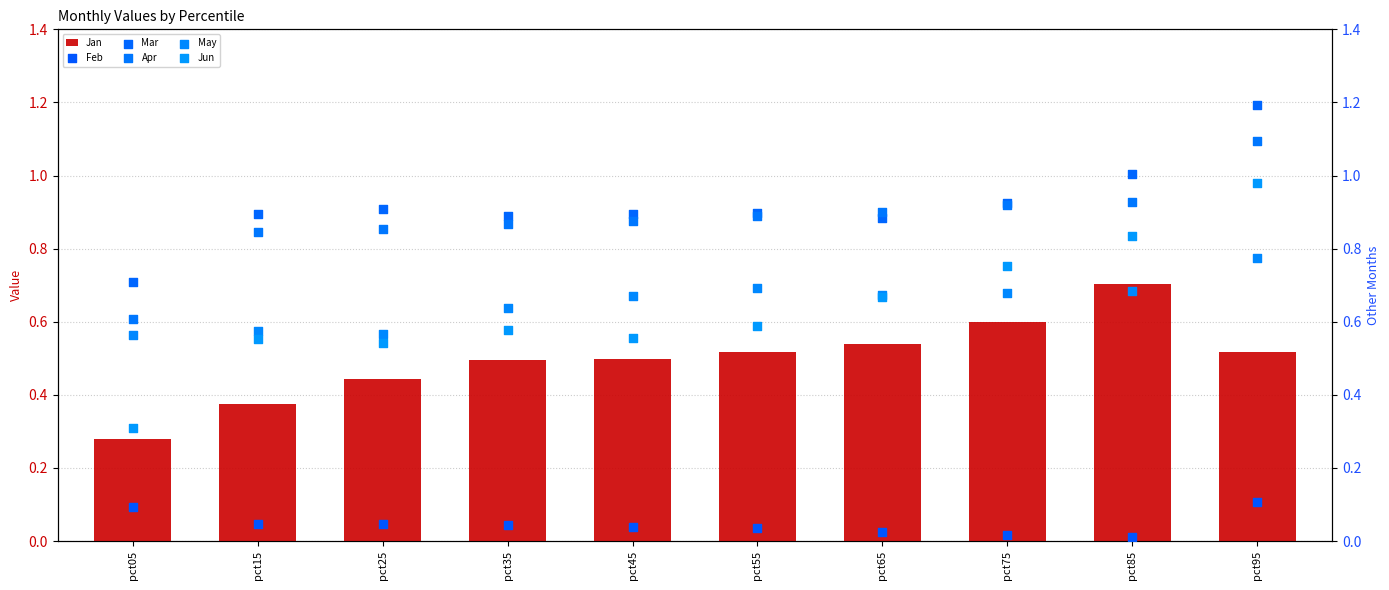

Which series contains the lowest Y value?

Feb